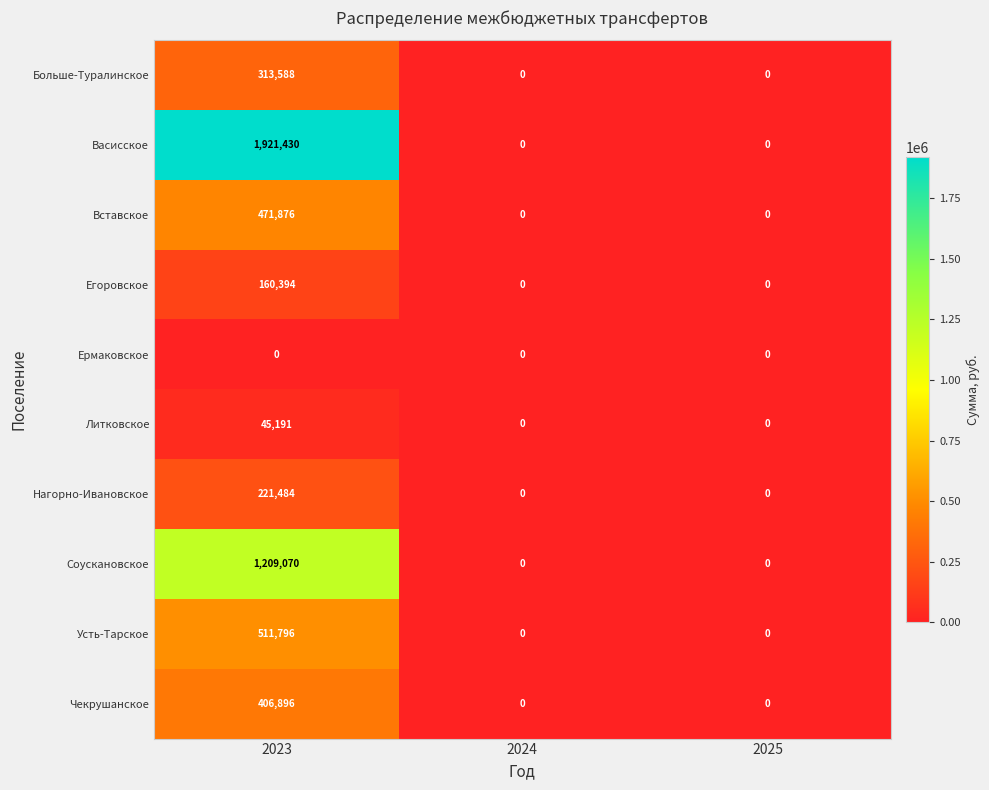

What is the total value across all series at 2023?

5261725